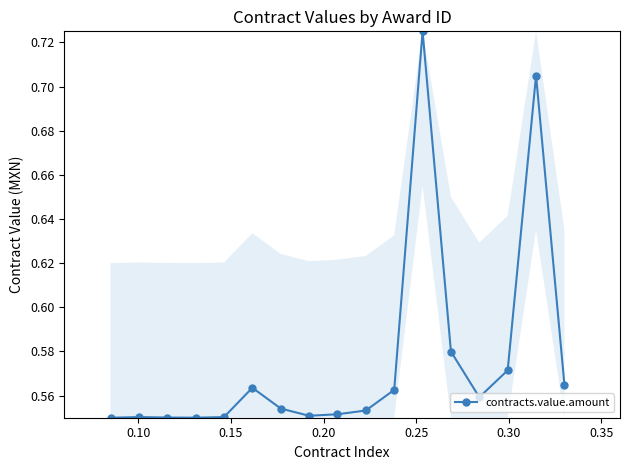

Count the number of categories in the chart.

17